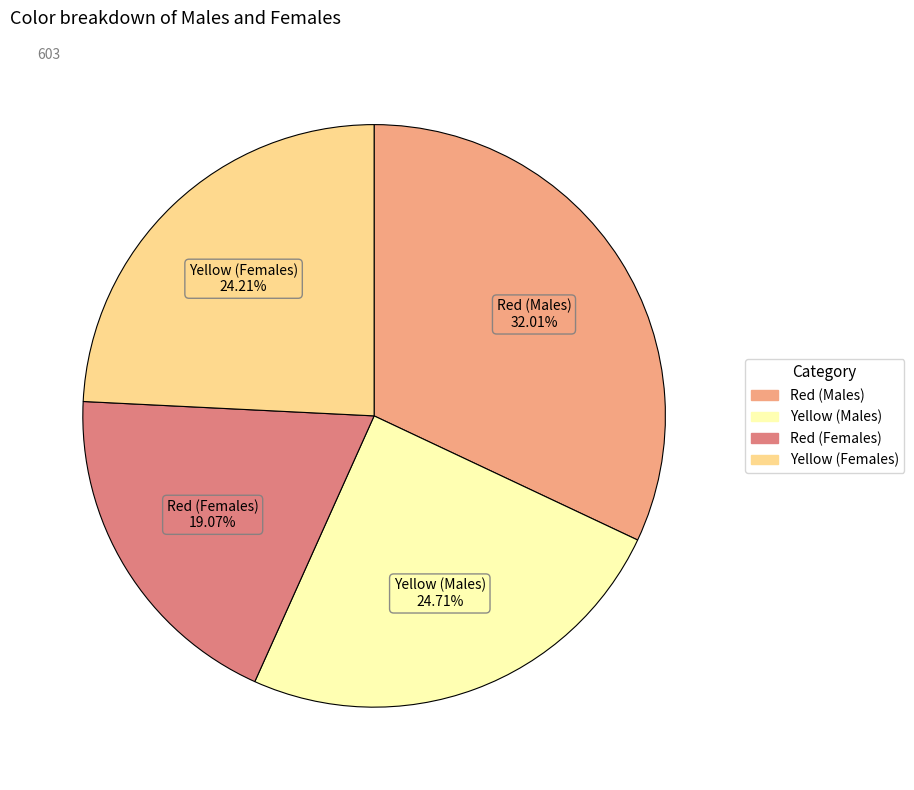

Does any single category account for the majority?

No